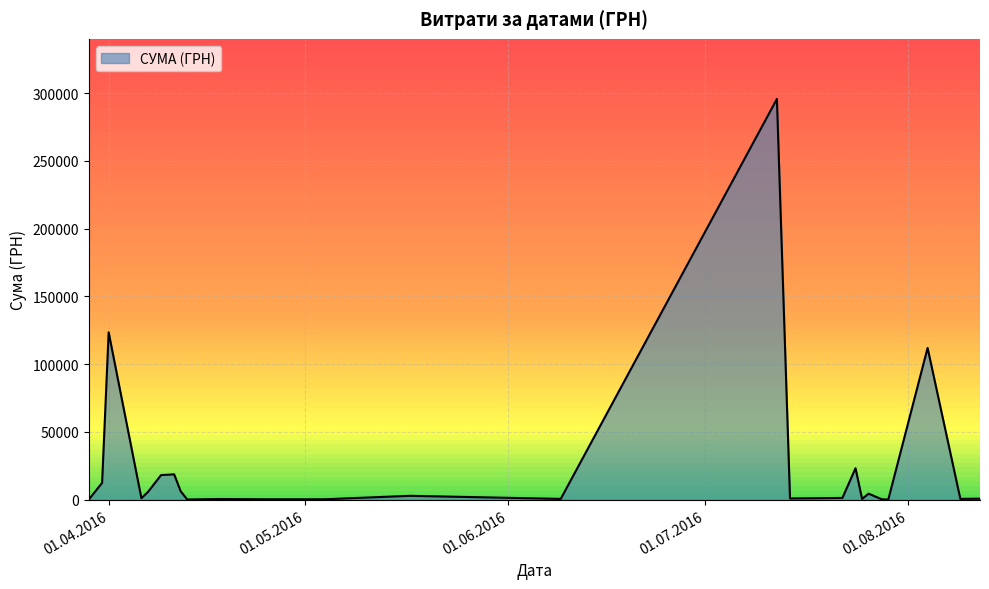

What is the maximum value shown in the chart?

295638.6